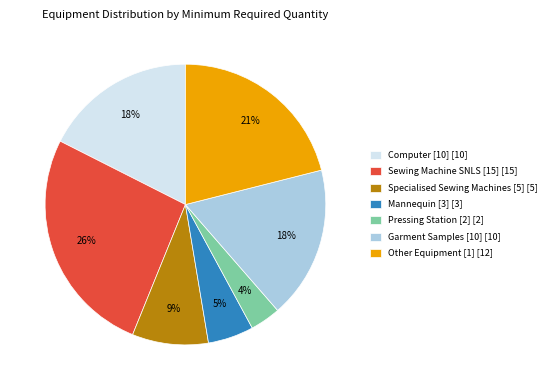

How many segments does this pie chart have?

7